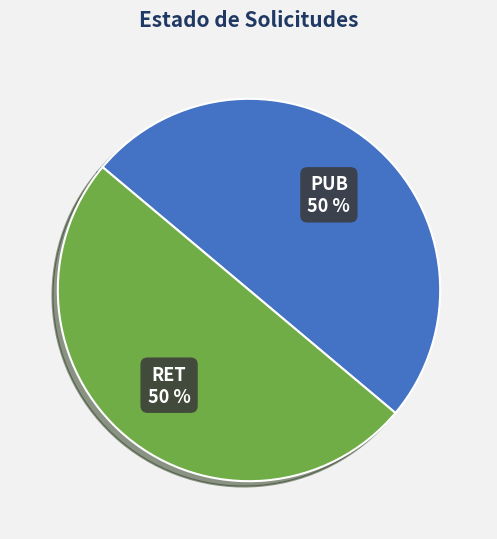

Do PUB and RET together represent more than half of the pie?

Yes